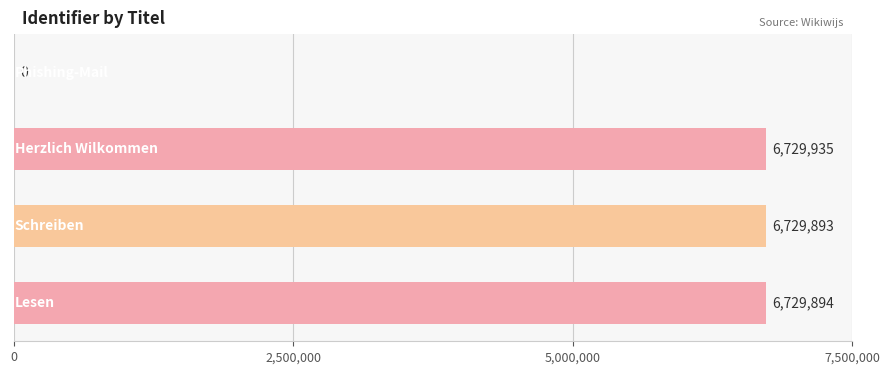

What is the sum of all values?

20189722